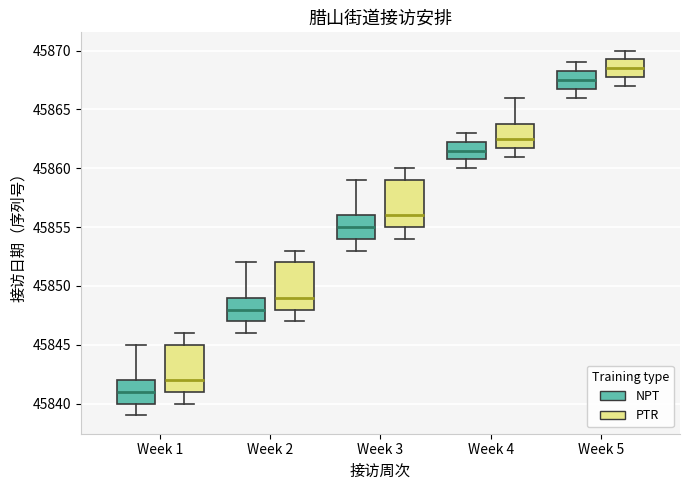

Which box's median line is the lowest?

Week 1 (NPT)